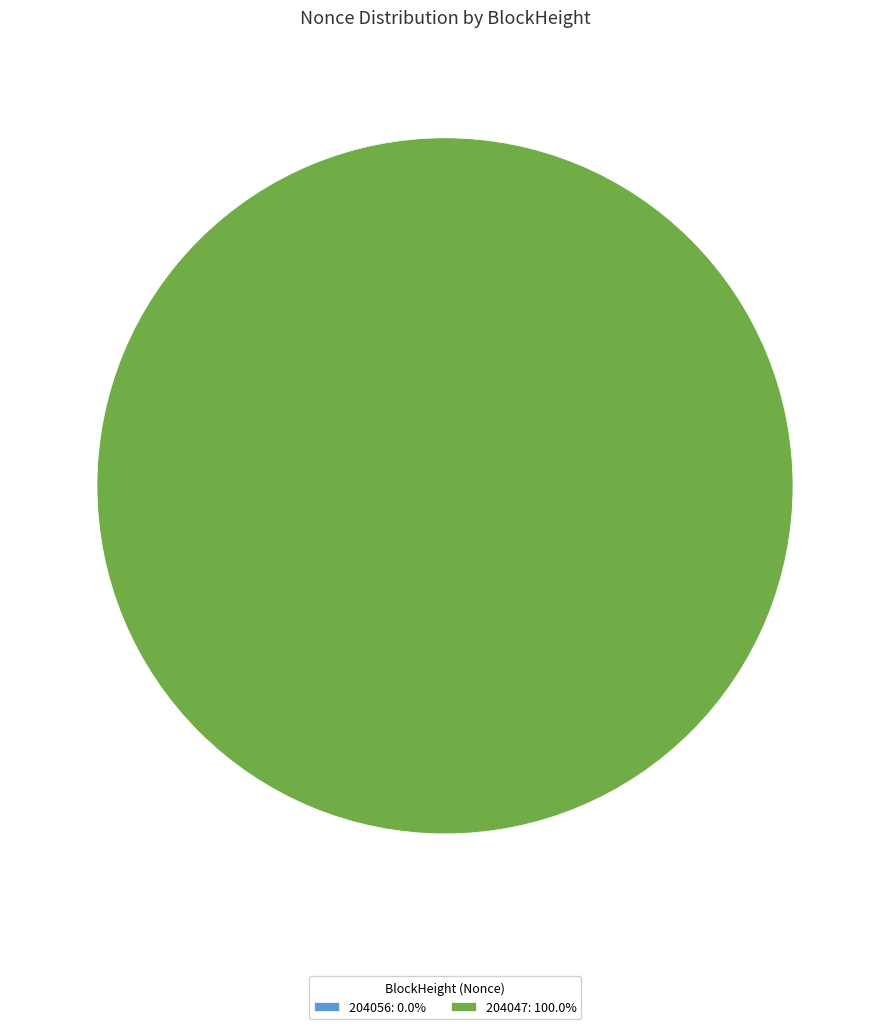

Rank the categories by value from lowest to highest.

204056, 204047